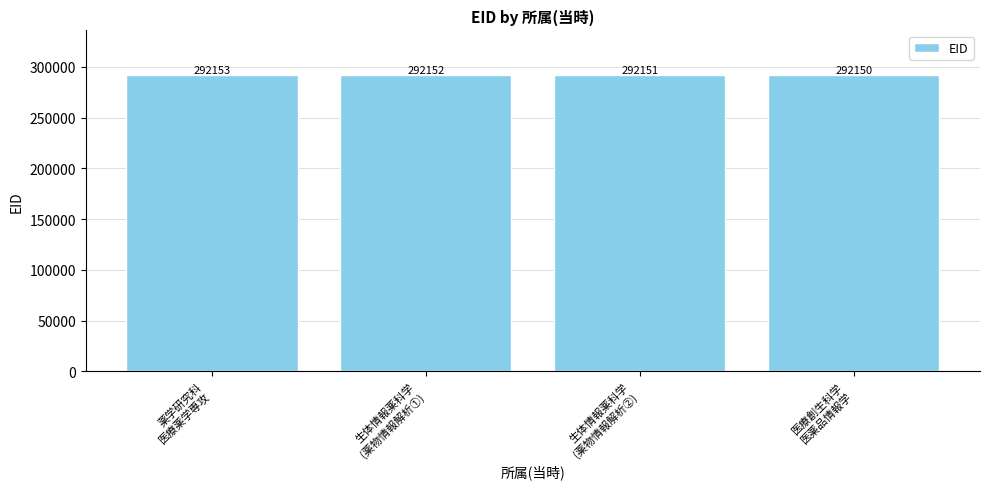

How many series are shown in this chart?

1